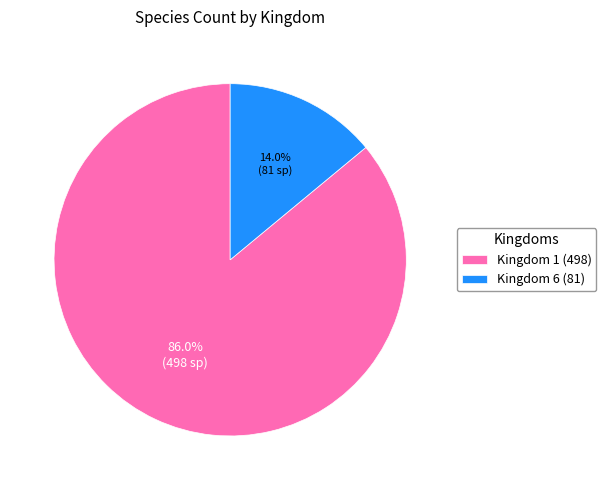

What is the total percentage of Kingdom 6 (81) and Kingdom 1 (498)?

100.0%